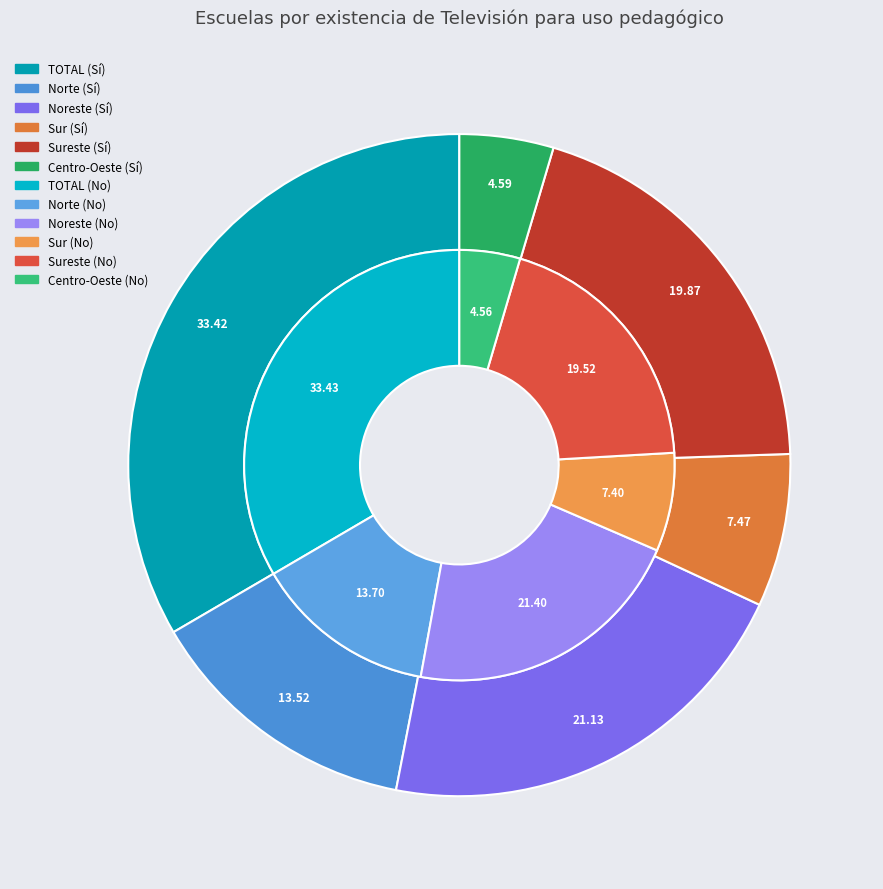

To the nearest percent, what is the combined percentage of Noreste and Centro-Oeste?

26%